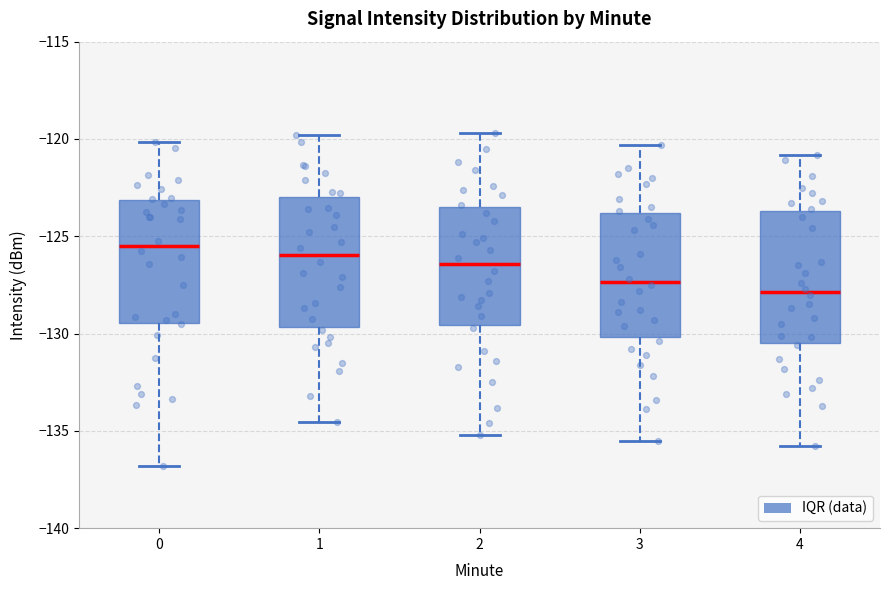

Reading left to right, transcribe this box plot: for each box, give where its median line is, the range the box spans, and where its two whiskers end, as read against the y-axis. The values are not printed on the chart, so give them approximately, as read against the axis.

0: median -125.5, box -129.5 to -123.0, whiskers -137.0 to -120.0
1: median -126.0, box -129.5 to -123.0, whiskers -134.5 to -120.0
2: median -126.5, box -129.5 to -123.5, whiskers -135.0 to -119.5
3: median -127.5, box -130.0 to -124.0, whiskers -135.5 to -120.5
4: median -128.0, box -130.5 to -123.5, whiskers -136.0 to -121.0